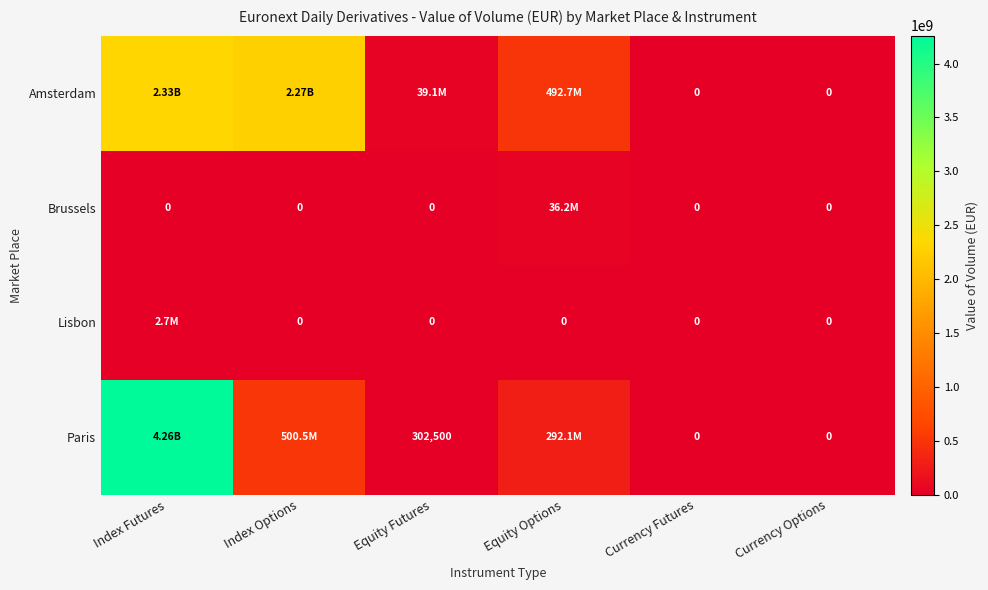

At how many categories does at least one series exceed 3231883816?

1